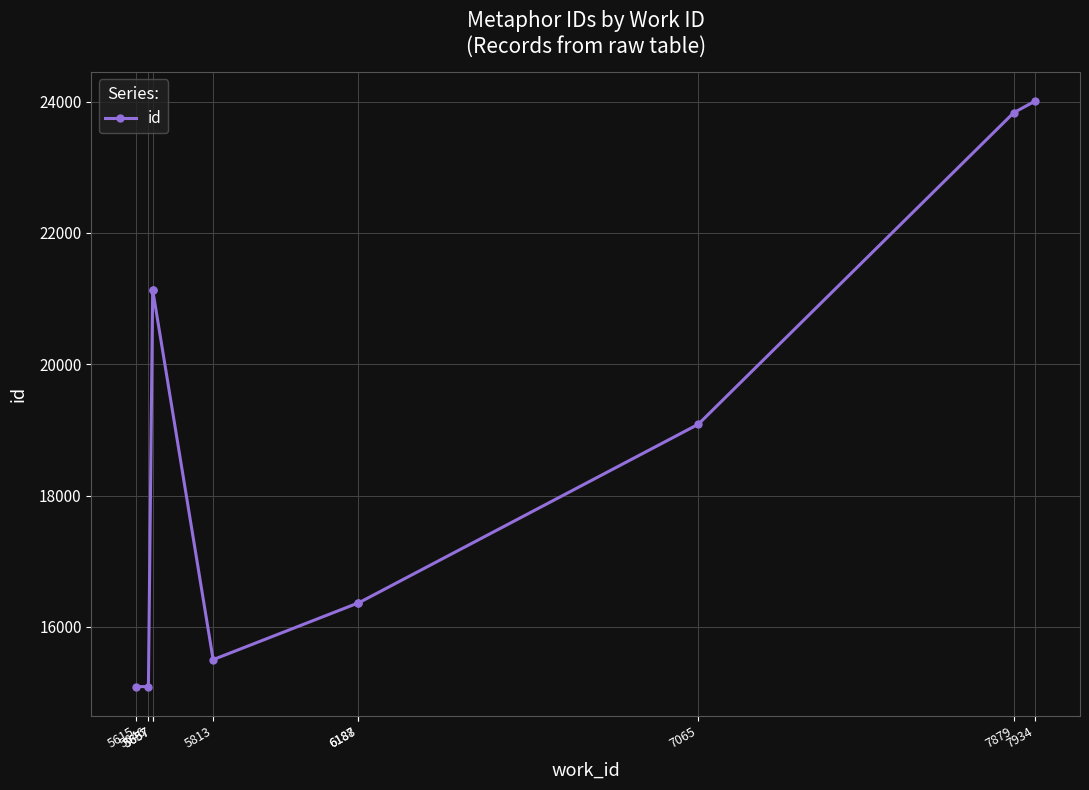

Is it true that the value at 5813 is 4232?

False